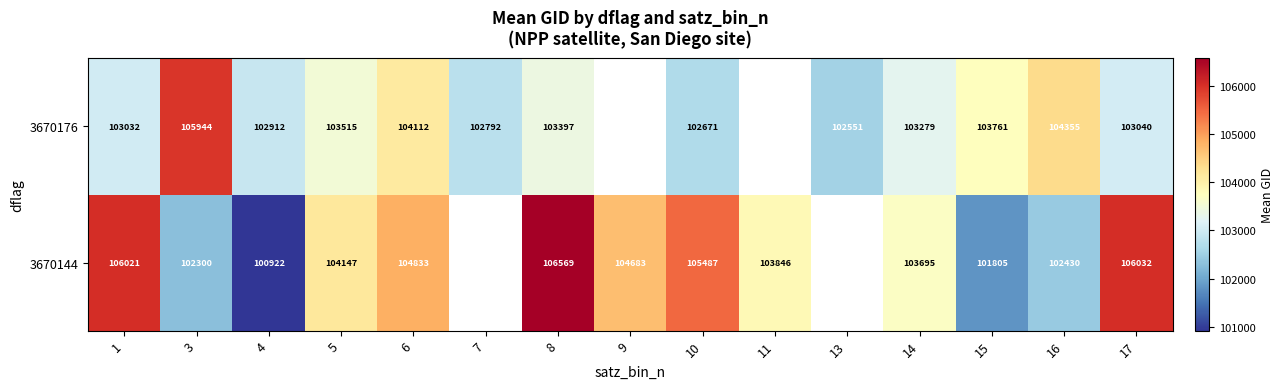

True or false: 3670144 has a value of 106032 at 17.

True